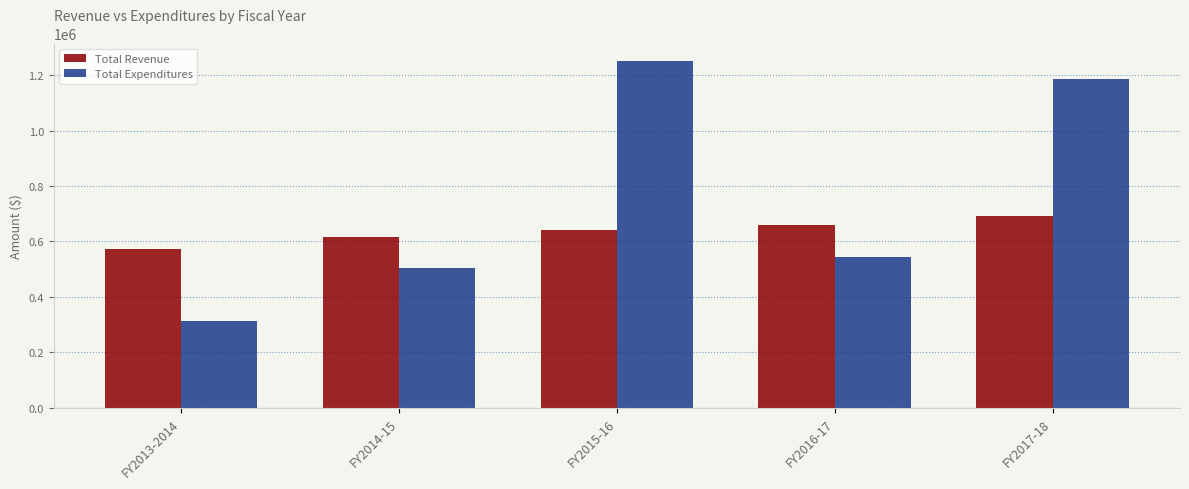

What is the label of the 3rd bar from the right?

FY2015-16